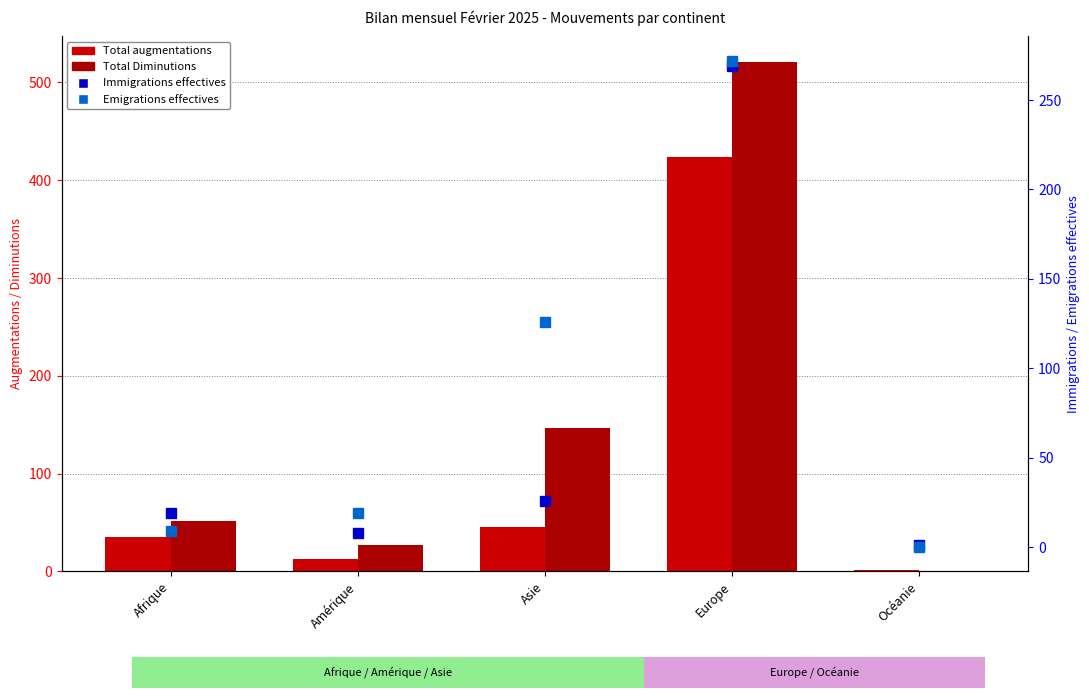

At Amérique, list the series in order from largest to smallest.

Total Diminutions, Emigrations effectives, Total augmentations, Immigrations effectives